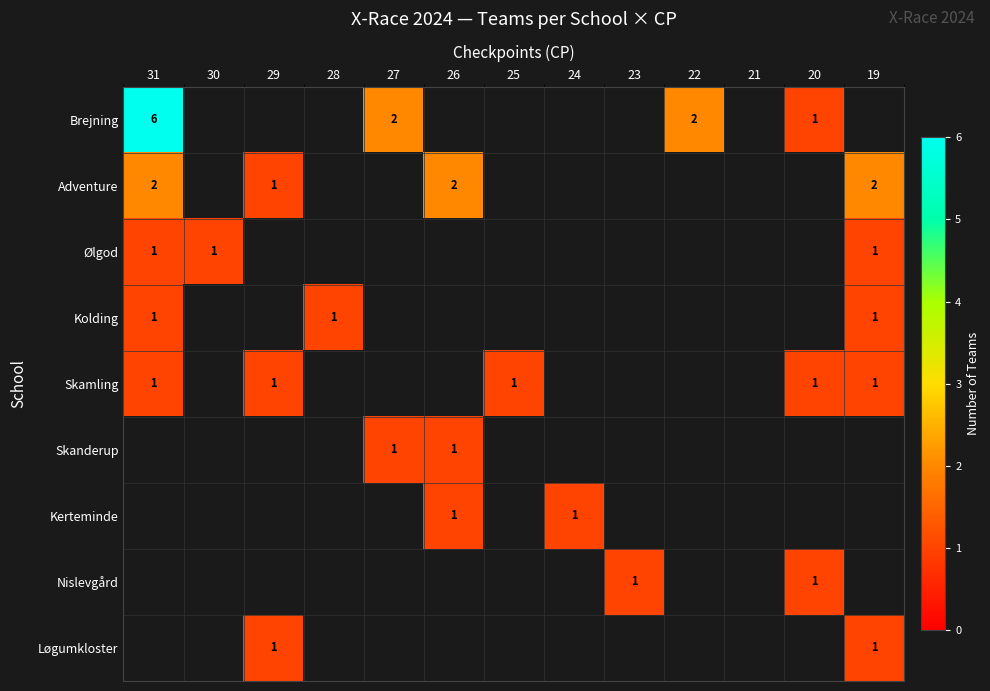

The Løgumkloster series shows 0 at 29. True or false?

False